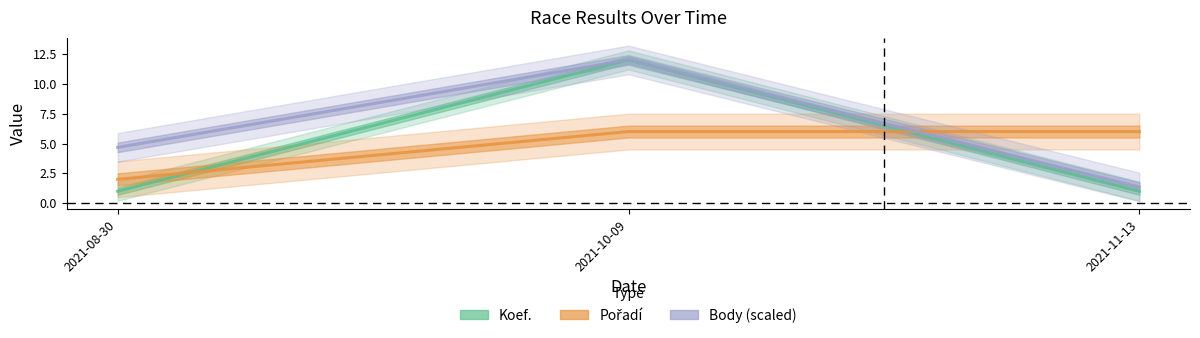

What is the label of the 3rd point from the right?

2021-08-30